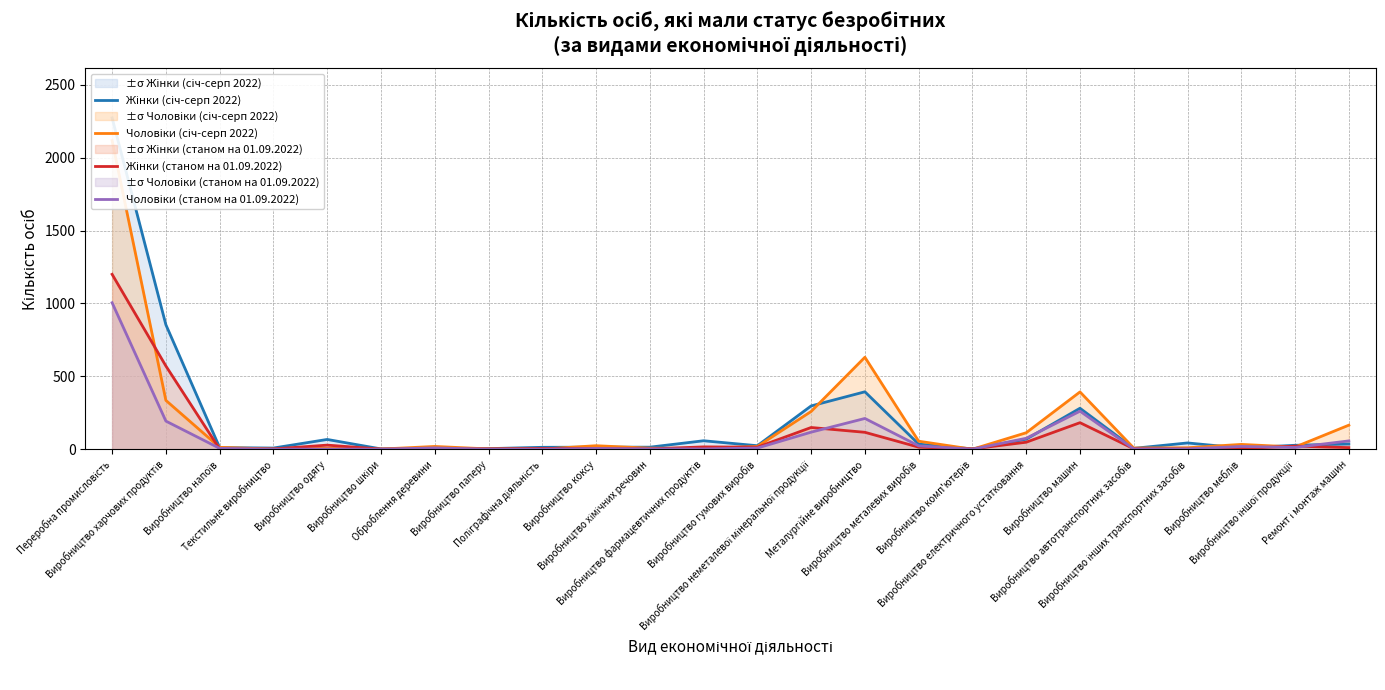

How many data points in Жінки (станом на 01.09.2022) are above 11?

11